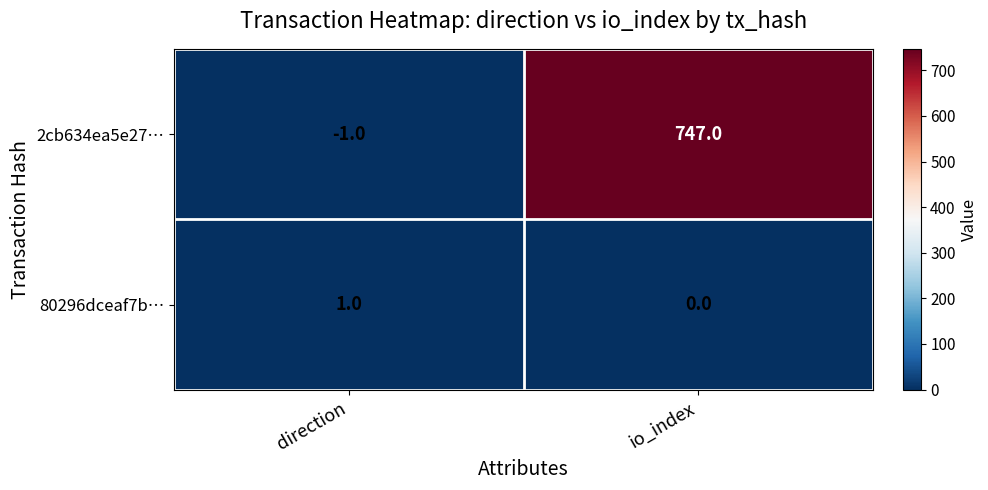

Which series has the widest spread of values?

2cb634ea5e27…